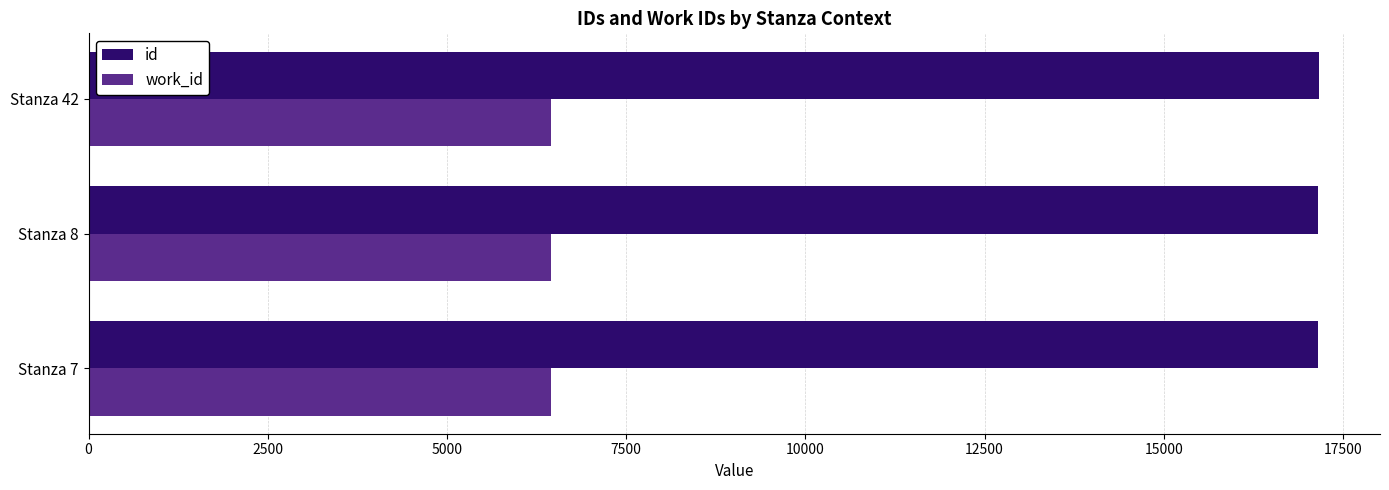

What is the difference between the highest and lowest values at Stanza 42?

10702